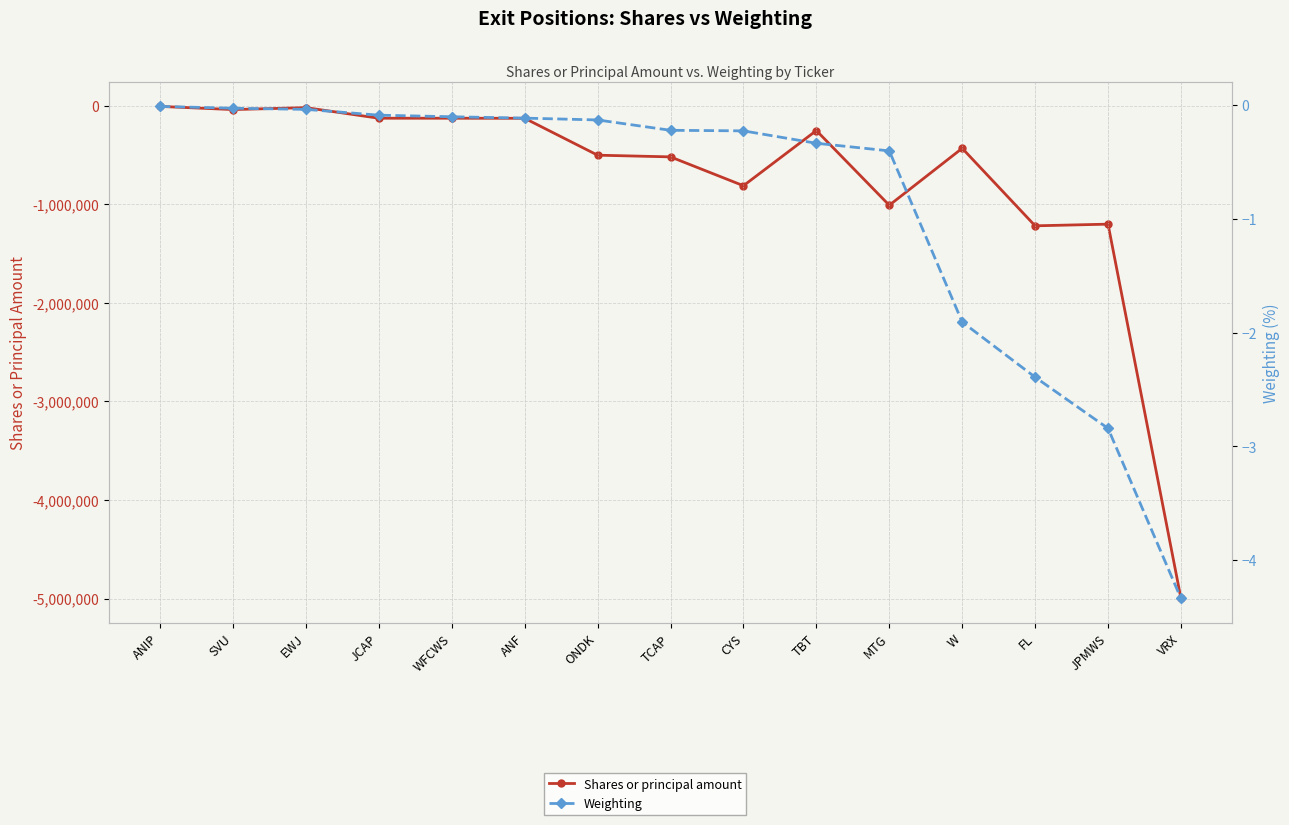

Does the chart display data point markers on the line(s)?

Yes